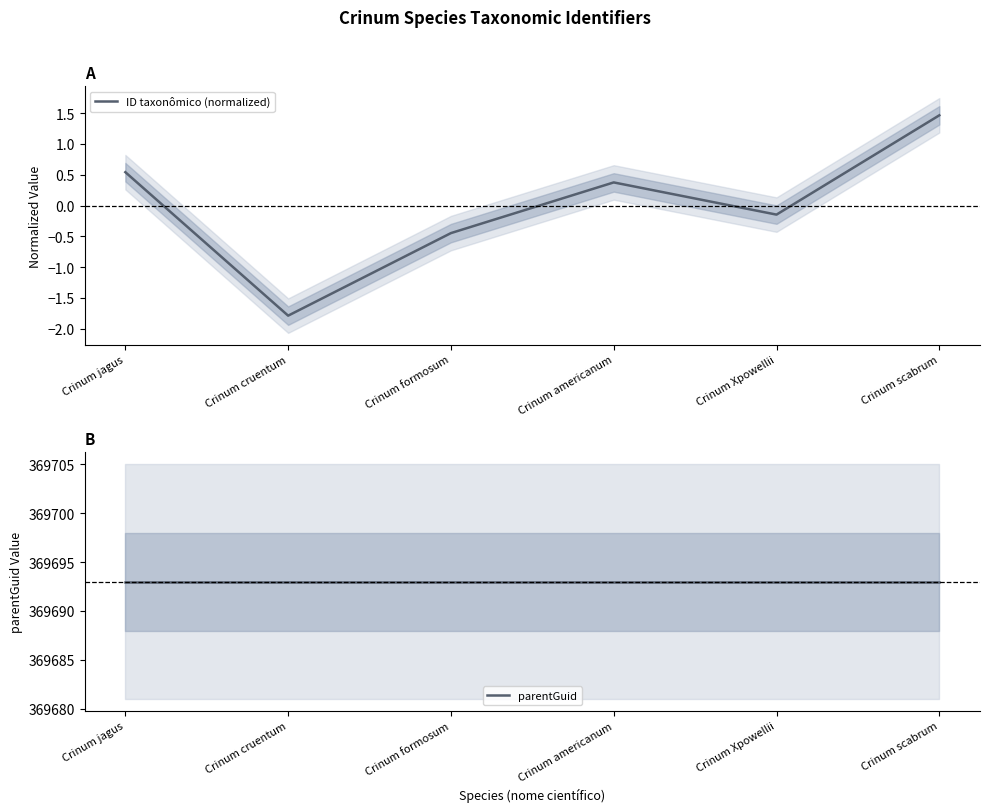

Reading left to right, list all the values displayed in this chart.

ID taxonômico (normalized): Crinum jagus=0.5	Crinum cruentum=-1.8	Crinum formosum=-0.4	Crinum americanum=0.4	Crinum Xpowellii=-0.1	Crinum scabrum=1.5
parentGuid: Crinum jagus=369693.0	Crinum cruentum=369693.0	Crinum formosum=369693.0	Crinum americanum=369693.0	Crinum Xpowellii=369693.0	Crinum scabrum=369693.0